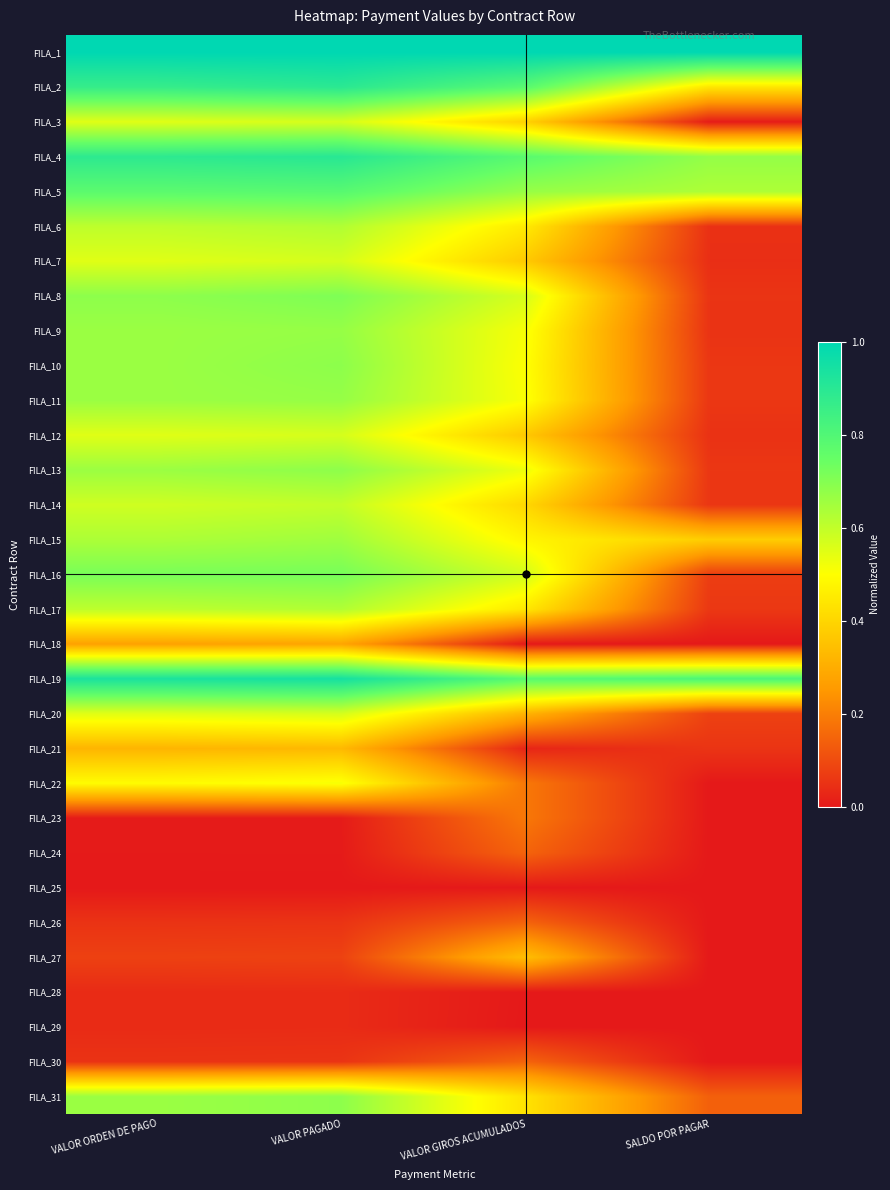

At how many categories does at least one series exceed 0?

4